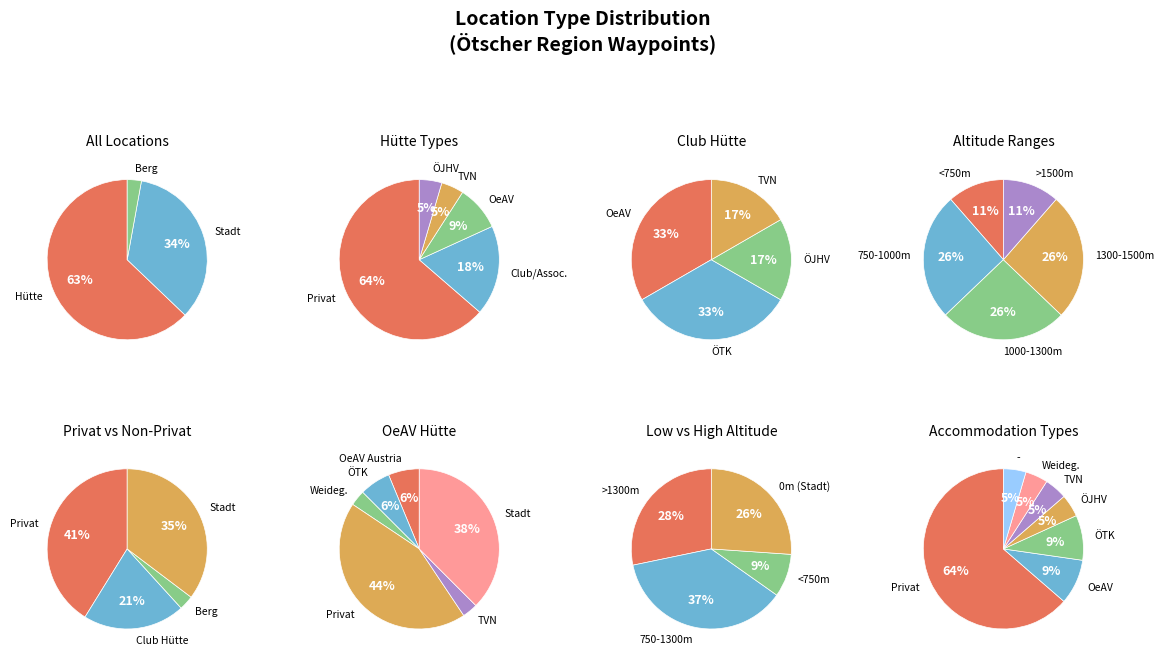

To the nearest percent, what is the combined percentage of Hütte: ÖTK and Stadt?

40%